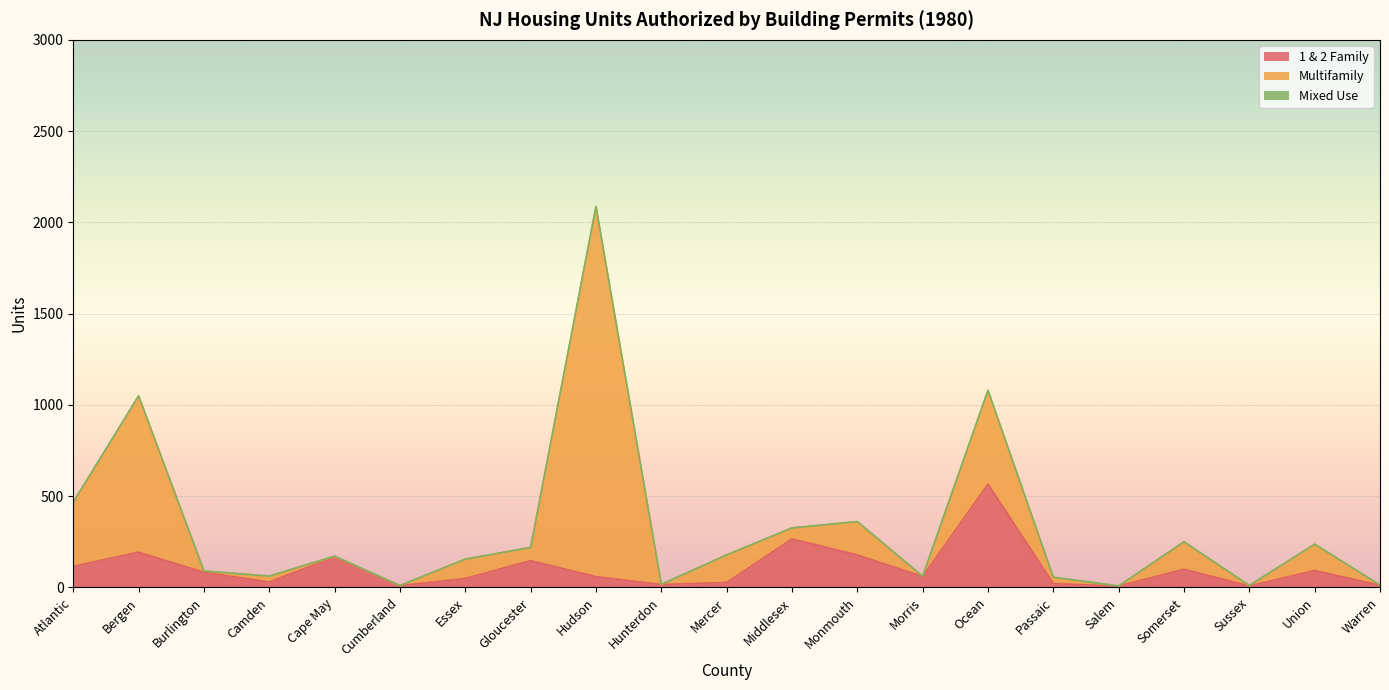

At Cape May, list the series in order from smallest to largest.

Mixed Use, Multifamily, 1 & 2 Family